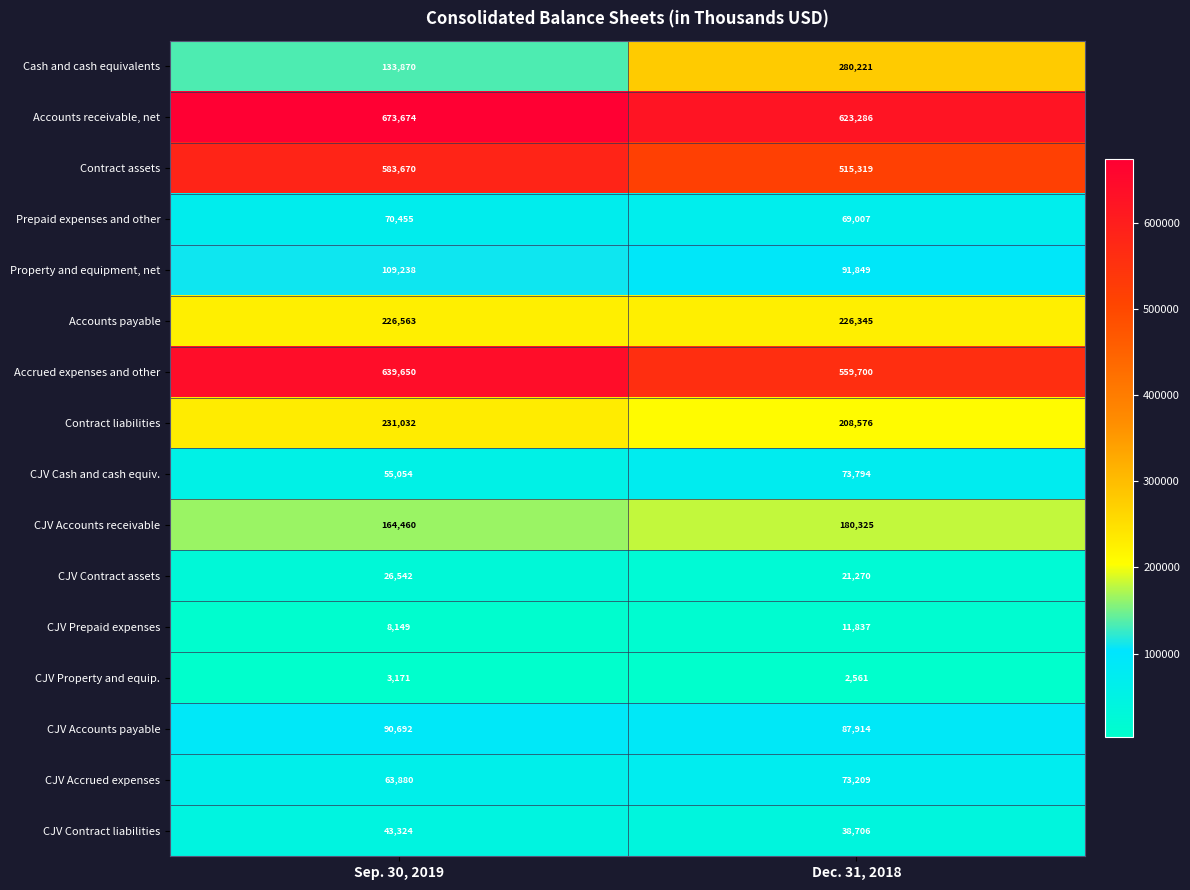

What value does the CJV Contract liabilities series have at Dec. 31, 2018, to the nearest 100?

38700